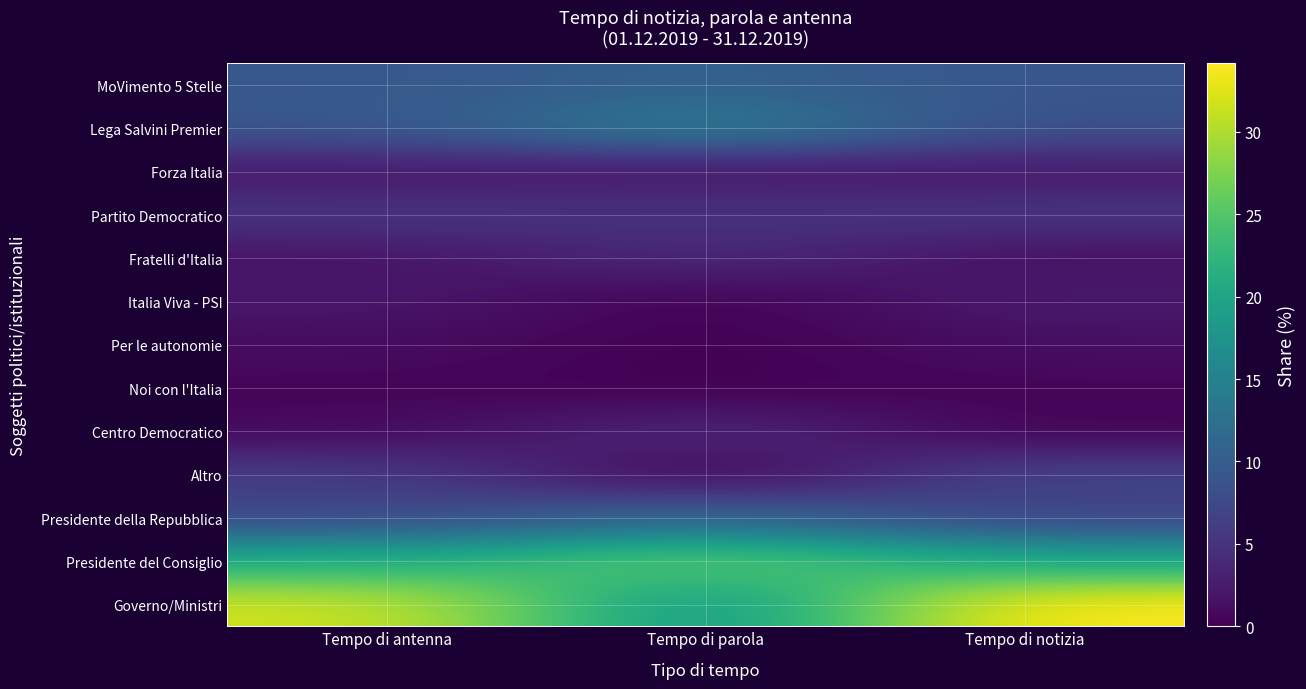

What is the total value across all series at Tempo di notizia?

99.3